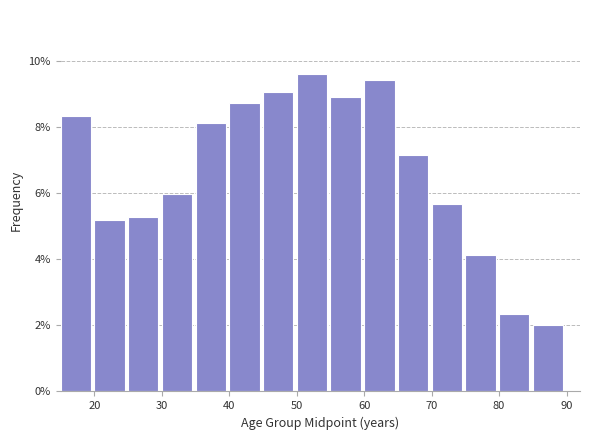

Reading left to right, list every bar in this chart as the range it spans on the x-axis followed by its height. The values are not printed on the chart, so give them approximately, as read against the axis.

15 to 20: 8.4
20 to 25: 5.2
25 to 30: 5.2
30 to 35: 6.0
35 to 40: 8.2
40 to 45: 8.8
45 to 50: 9.0
50 to 55: 9.6
55 to 60: 9.0
60 to 65: 9.4
65 to 70: 7.2
70 to 75: 5.6
75 to 80: 4.2
80 to 85: 2.4
85 to 90: 2.0